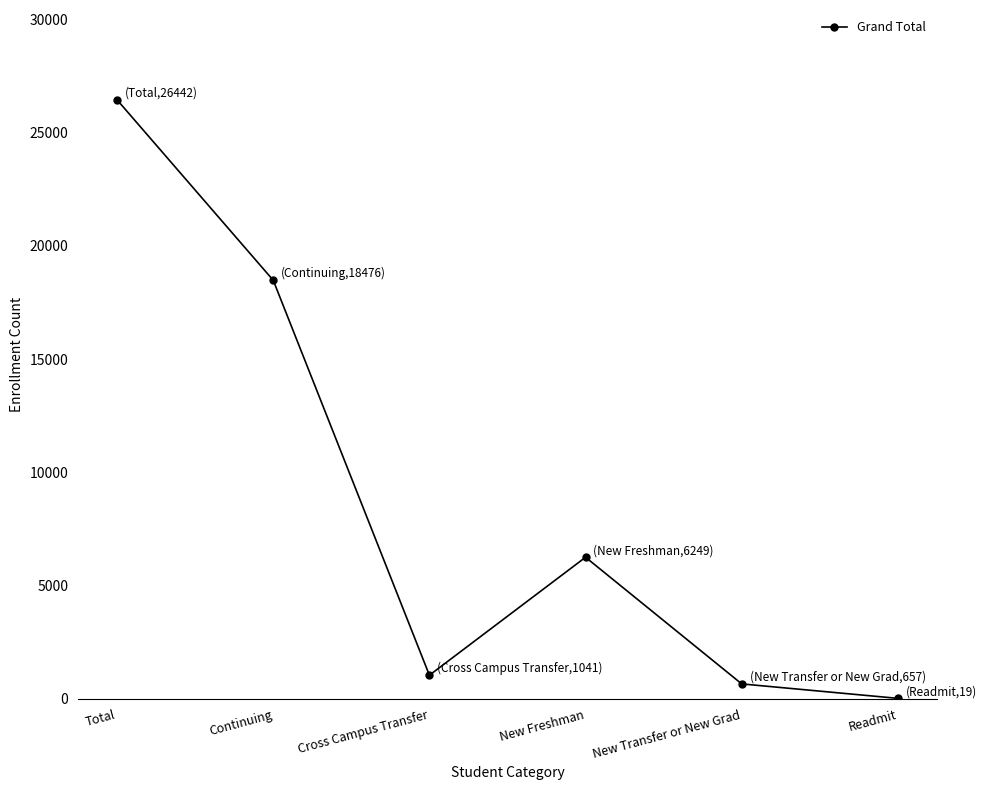

List the labels in order of value, largest first.

Total, Continuing, New Freshman, Cross Campus Transfer, New Transfer or New Grad, Readmit